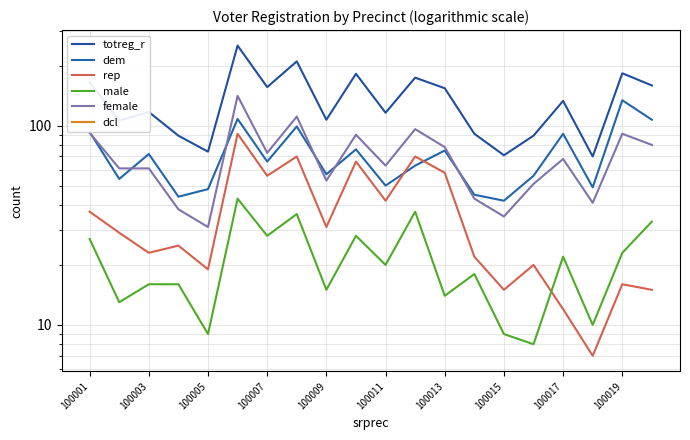

Which category has the lowest value across all series?

100001